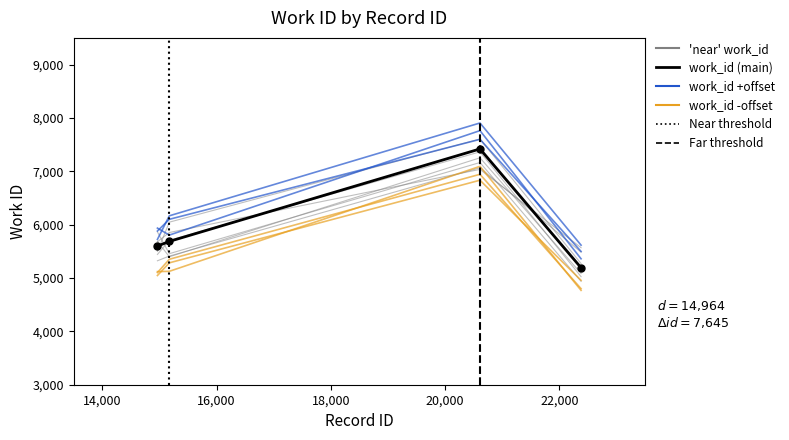

What is the sum of the values at 15172 and 22378?

10878